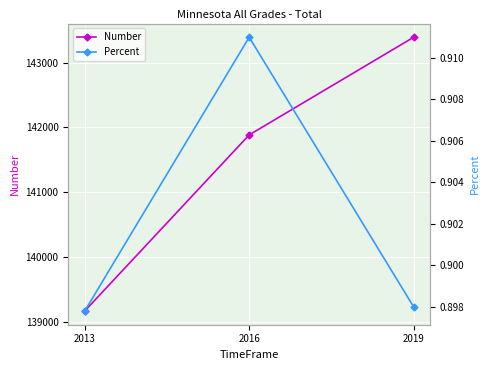

Which series has the largest total across all categories?

Number